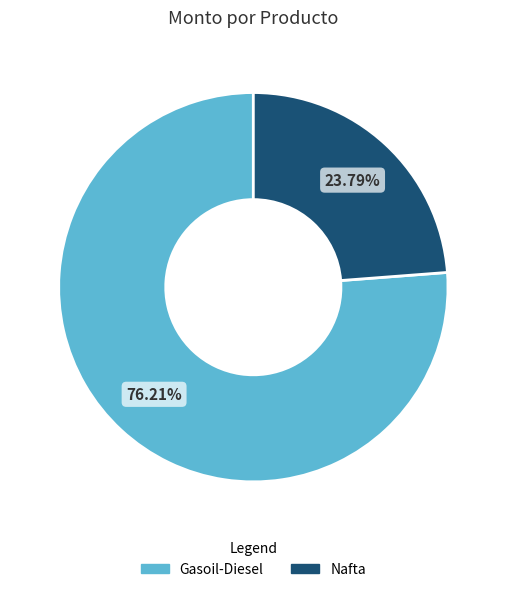

What percentage is NOT represented by Gasoil-Diesel?

23.8%